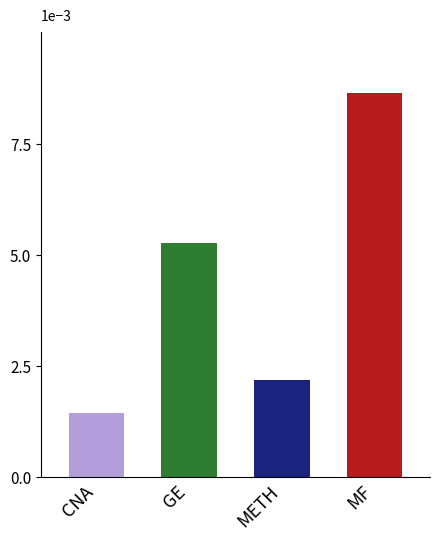

Are the bars grouped side by side (vs. stacked)?

Yes